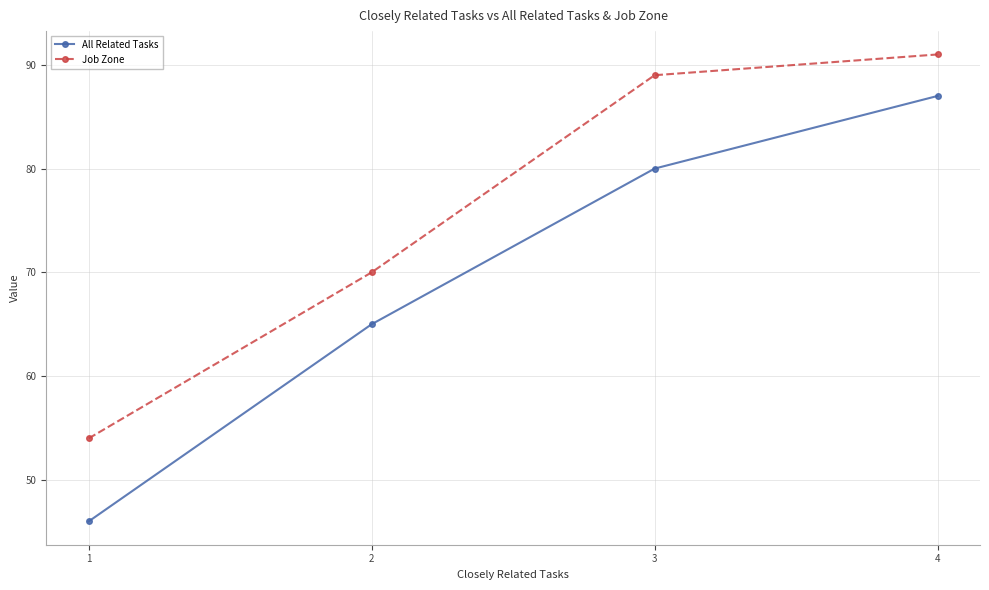

The value of All Related Tasks at 2 is 92. True or false?

False